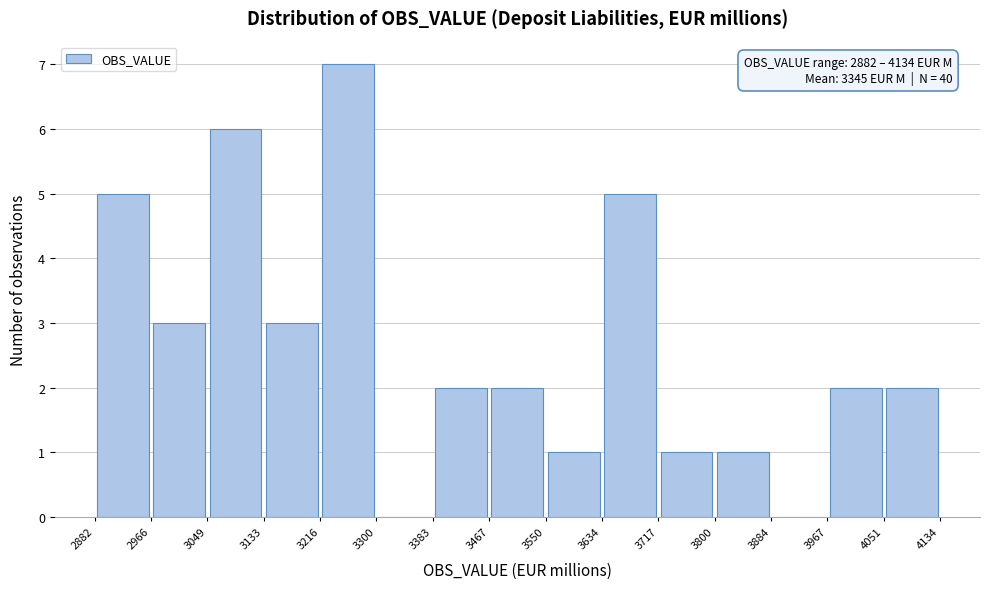

Over which range of the x-axis is the bar tallest?

3216 to 3300